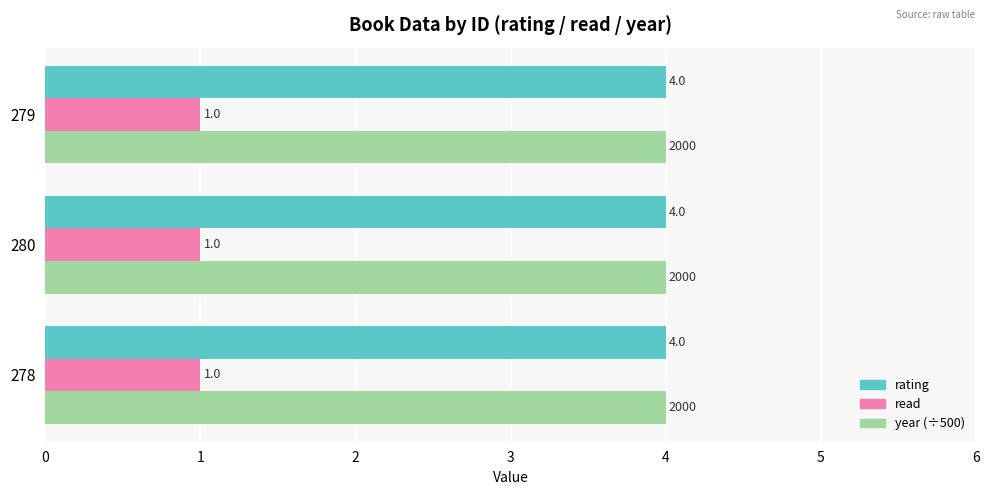

What is the highest value of the rating series?

4